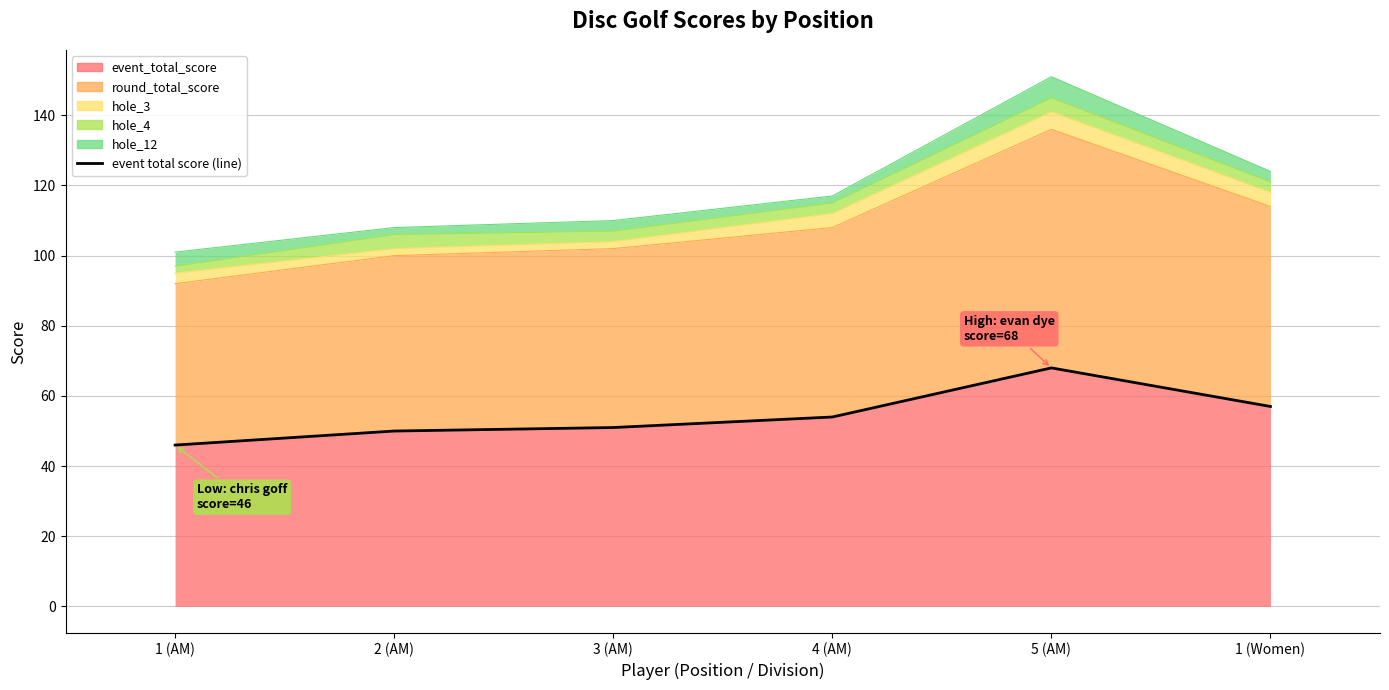

What is the difference between the values at 1 (Women) and 1 (AM)?

11